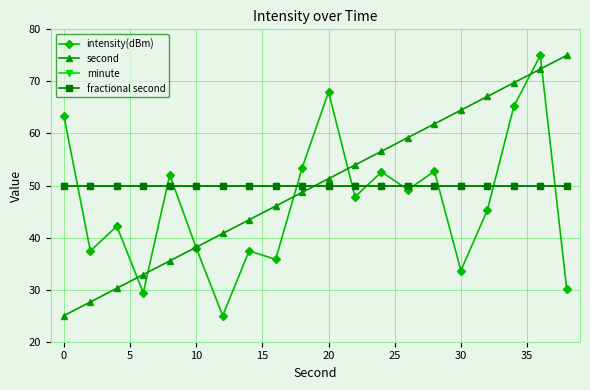

True or false: minute and fractional second cross at least once.

False